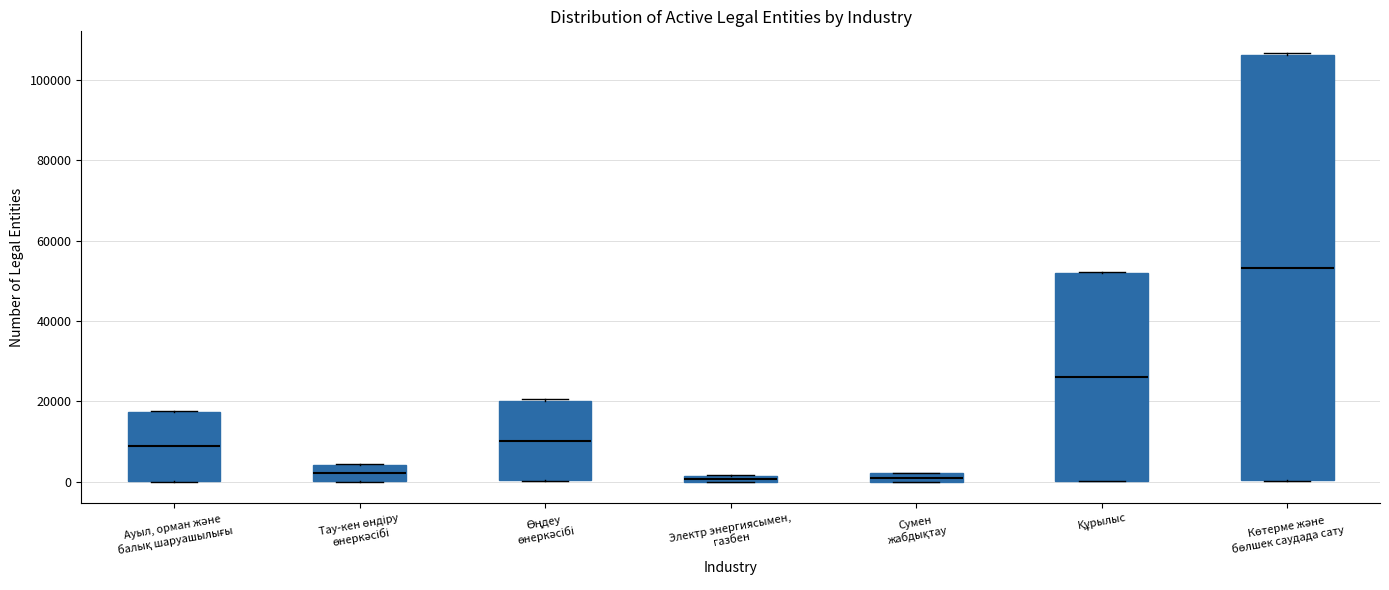

Comparing the boxes themselves (not the whiskers), which one is the tallest?

Көтерме және бөлшек саудада сату